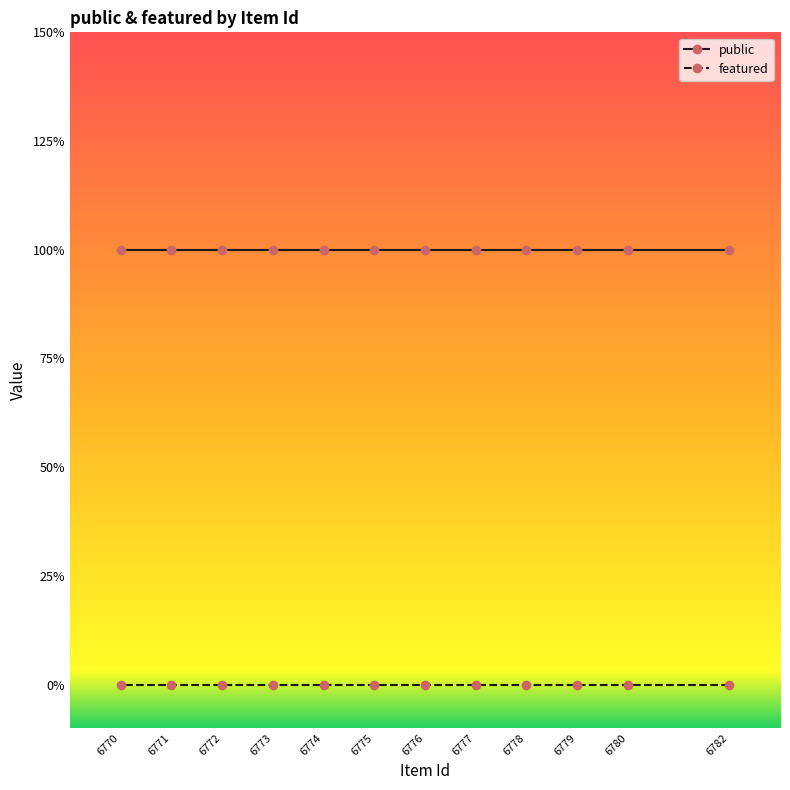

Which series has the largest total across all categories?

public